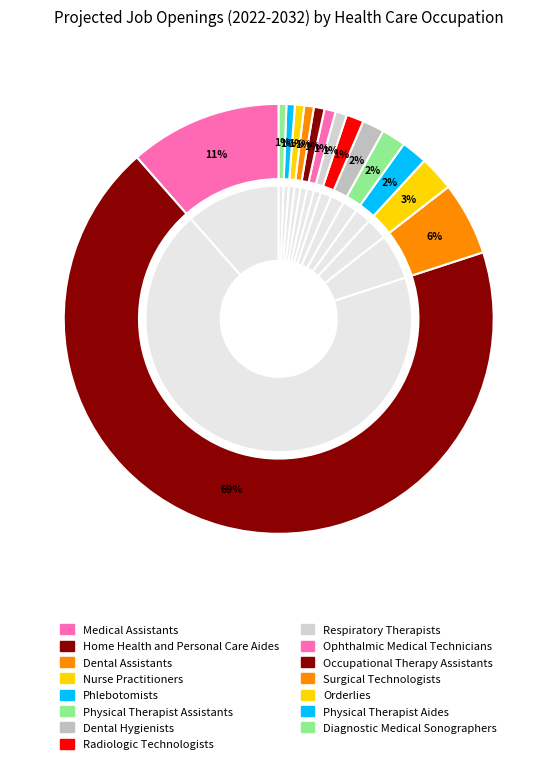

Rank the categories by value from lowest to highest.

Diagnostic Medical Sonographers, Physical Therapist Aides, Orderlies, Surgical Technologists, Occupational Therapy Assistants, Ophthalmic Medical Technicians, Respiratory Therapists, Radiologic Technologists, Dental Hygienists, Physical Therapist Assistants, Phlebotomists, Nurse Practitioners, Dental Assistants, Medical Assistants, Home Health and Personal Care Aides